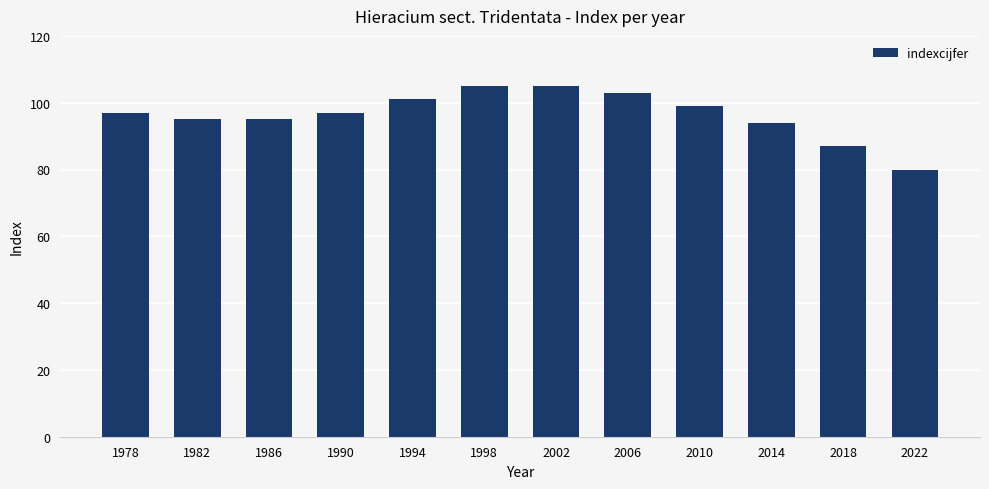

Between 1978 and 2002, which is larger?

2002